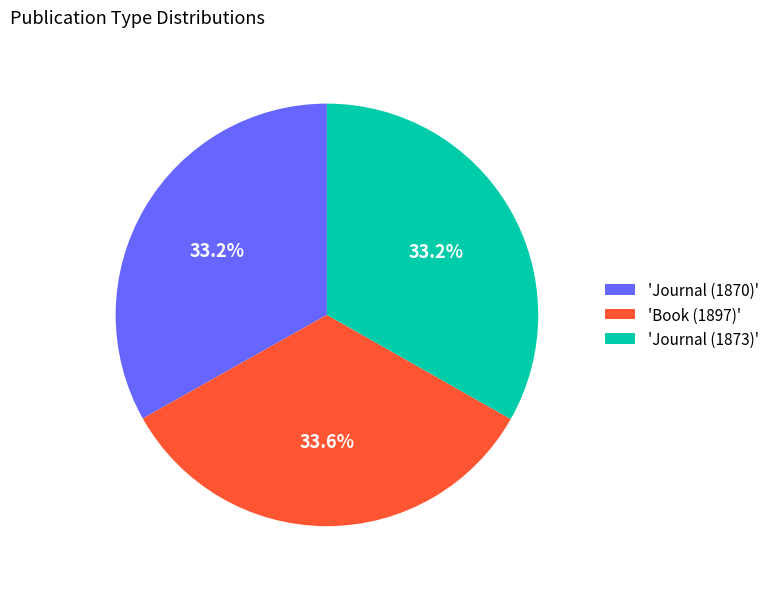

Combined, do 'Journal (1870)' and 'Journal (1873)' account for over 50%?

Yes